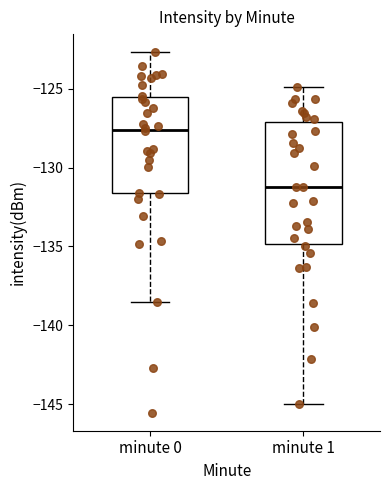

Where does the median line of the box for minute 0 sit on the y-axis? The values are not printed on the chart, so give them approximately, as read against the axis.

-127.5